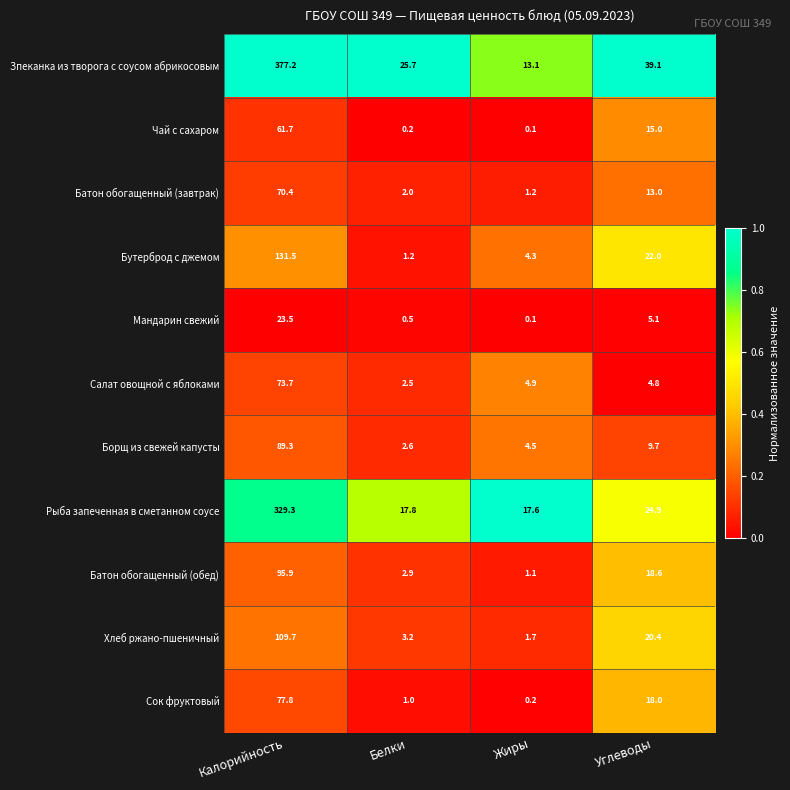

What is the sum of the Зпеканка из творога с соусом абрикосовым values at Белки and Углеводы?

64.8